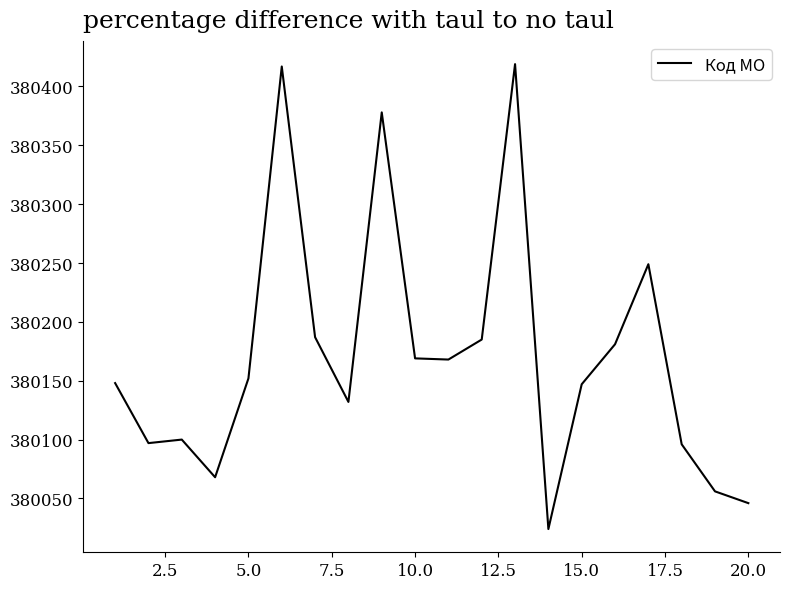

What is the smallest value displayed?

380024